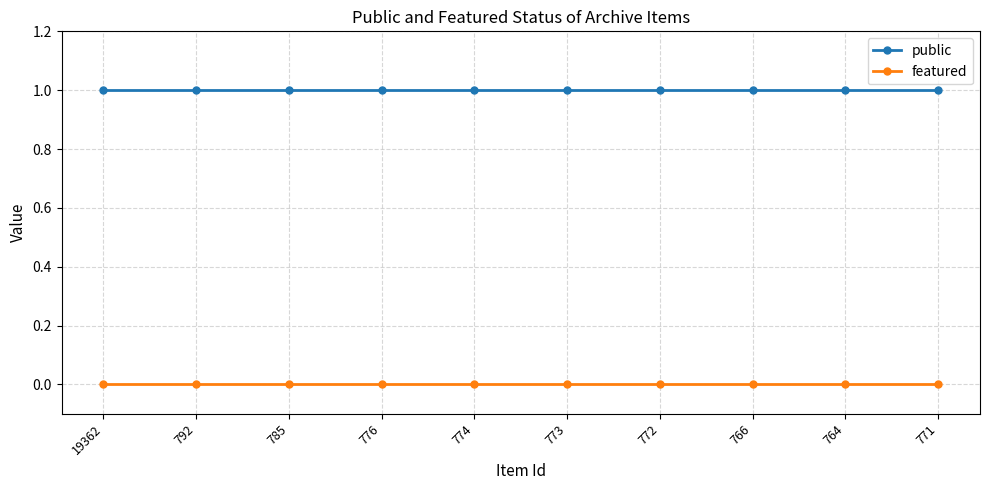

What is the value of the public point at the 9th from the left?

1